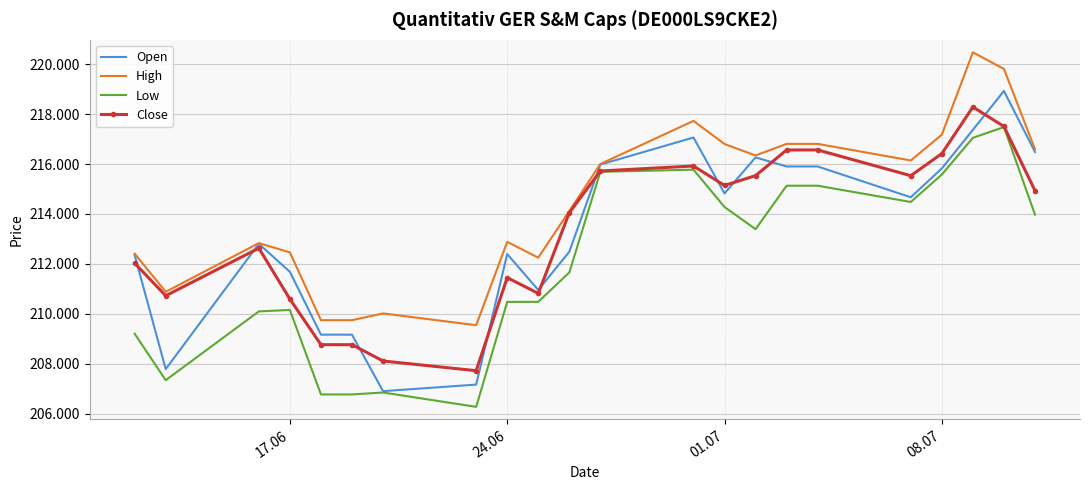

What are all the series names shown in the legend?

Open, High, Low, Close